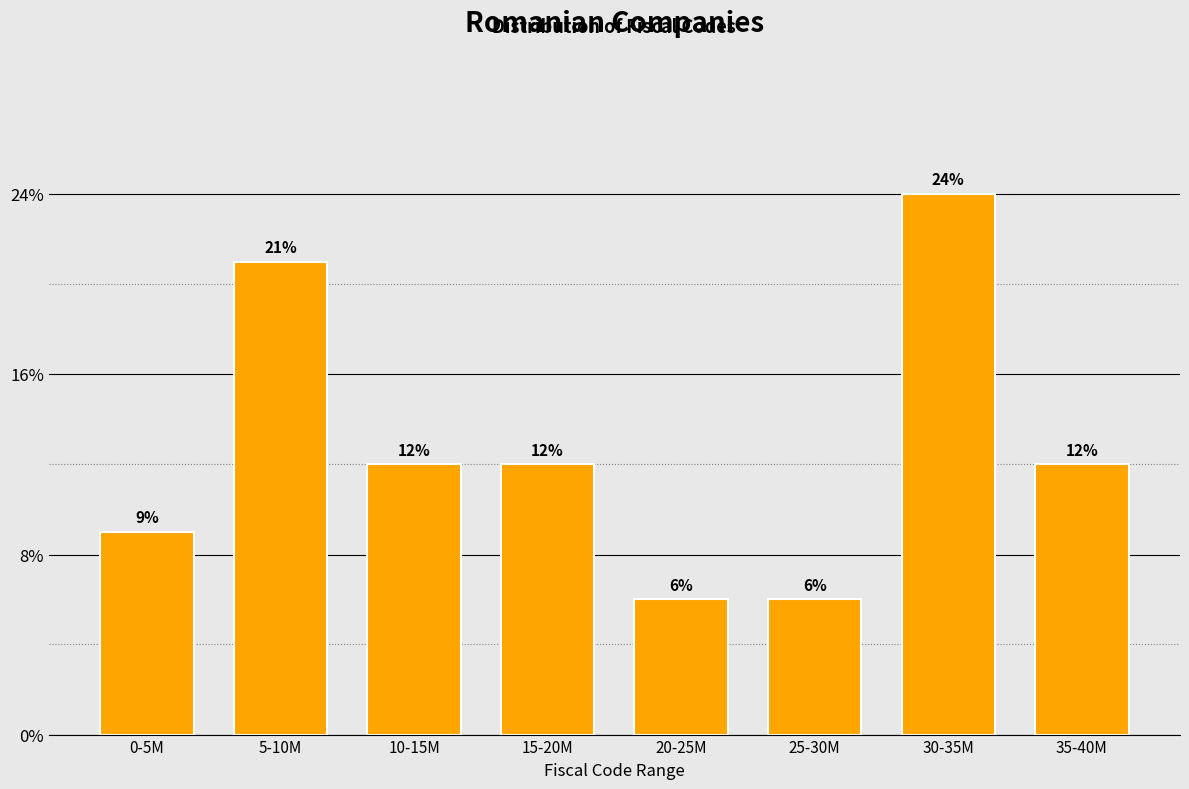

Does the chart contain any negative values?

No